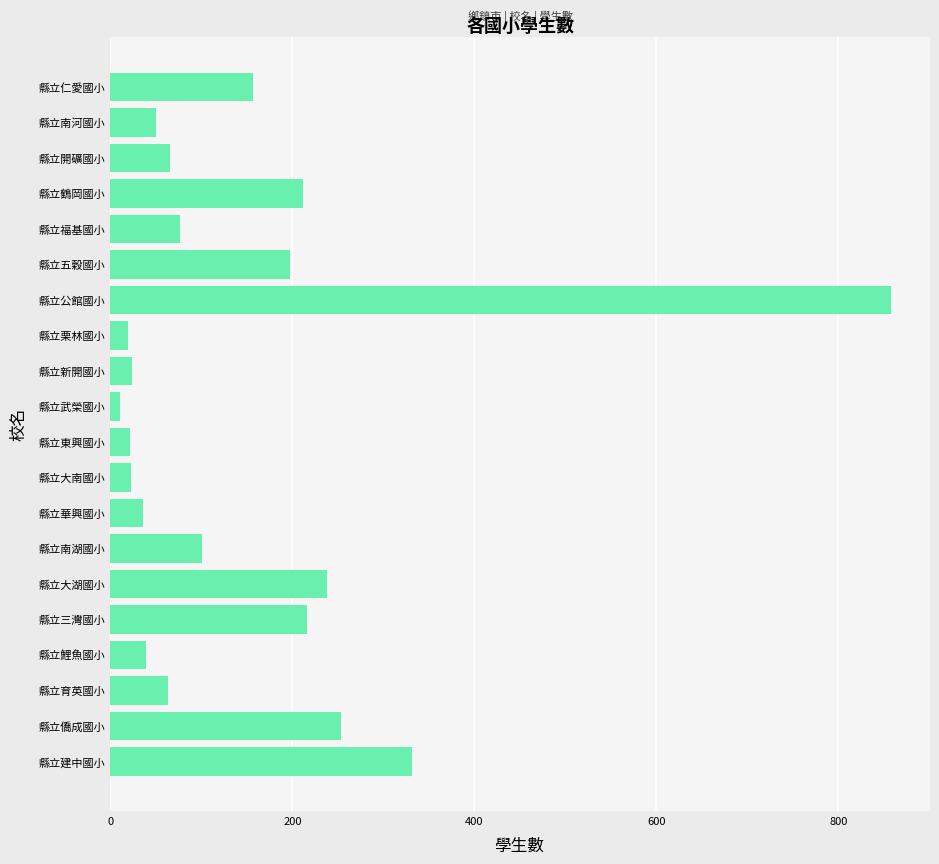

Read the value at 縣立育英國小.

63